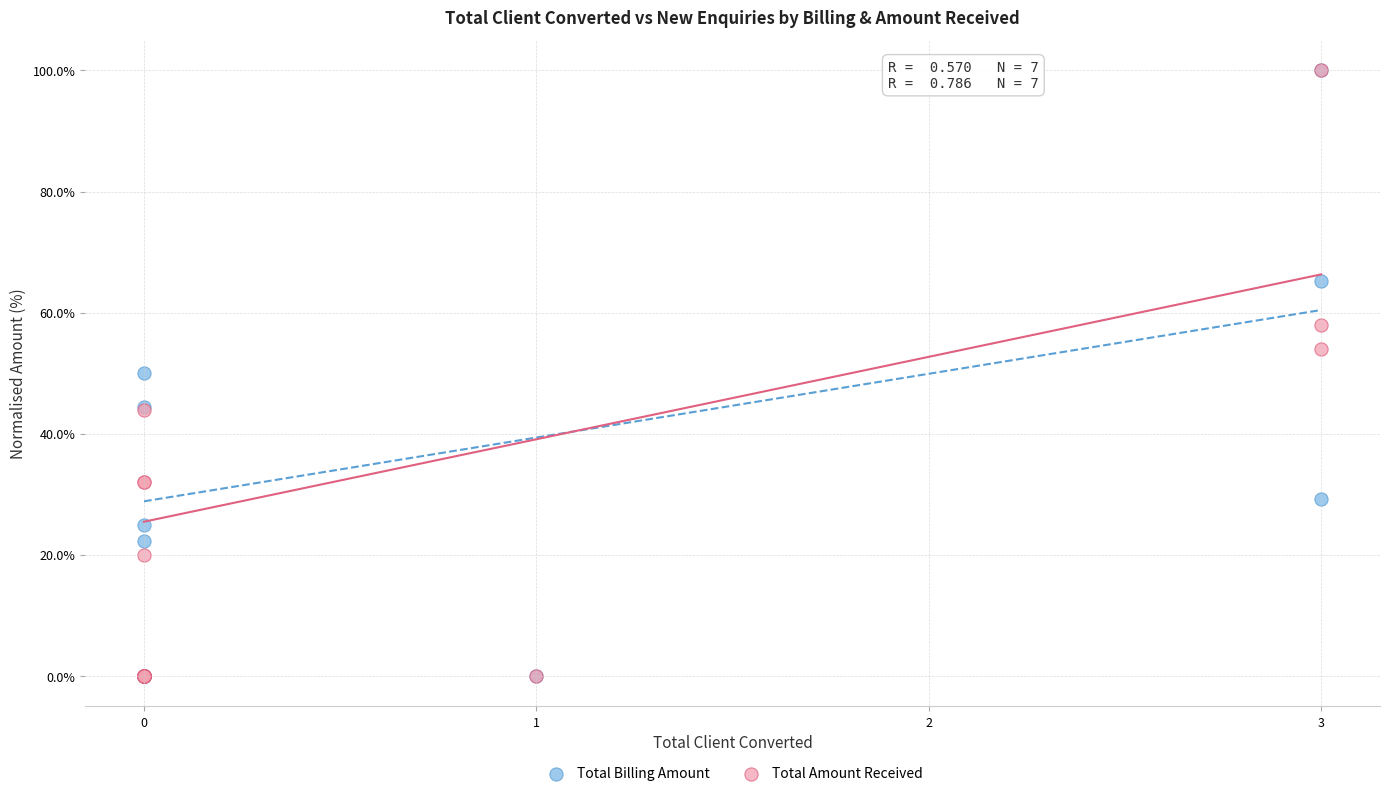

What are all the series names shown in the legend?

Total Billing Amount, Total Amount Received